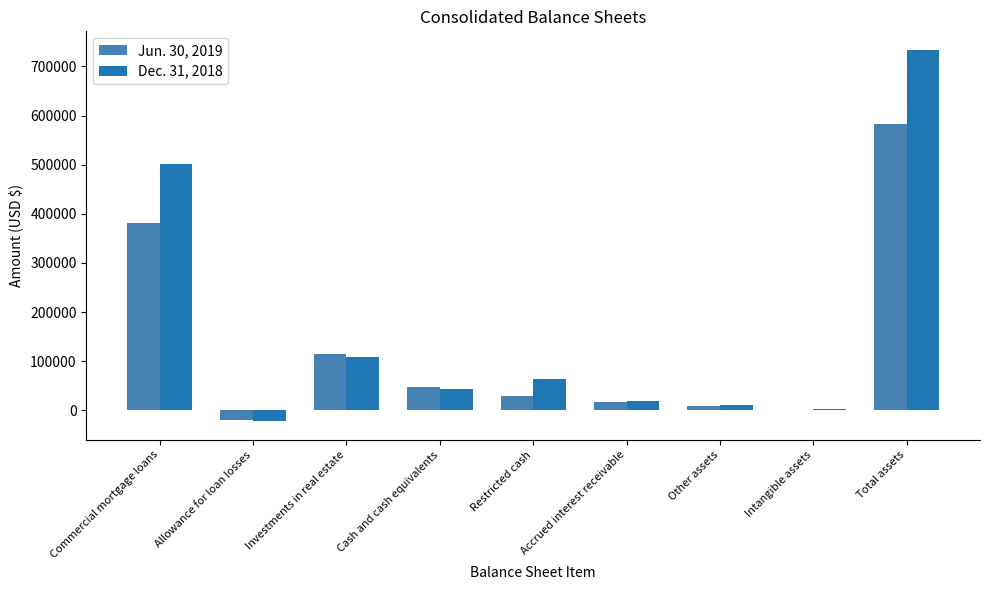

How many distinct data groups are displayed?

2